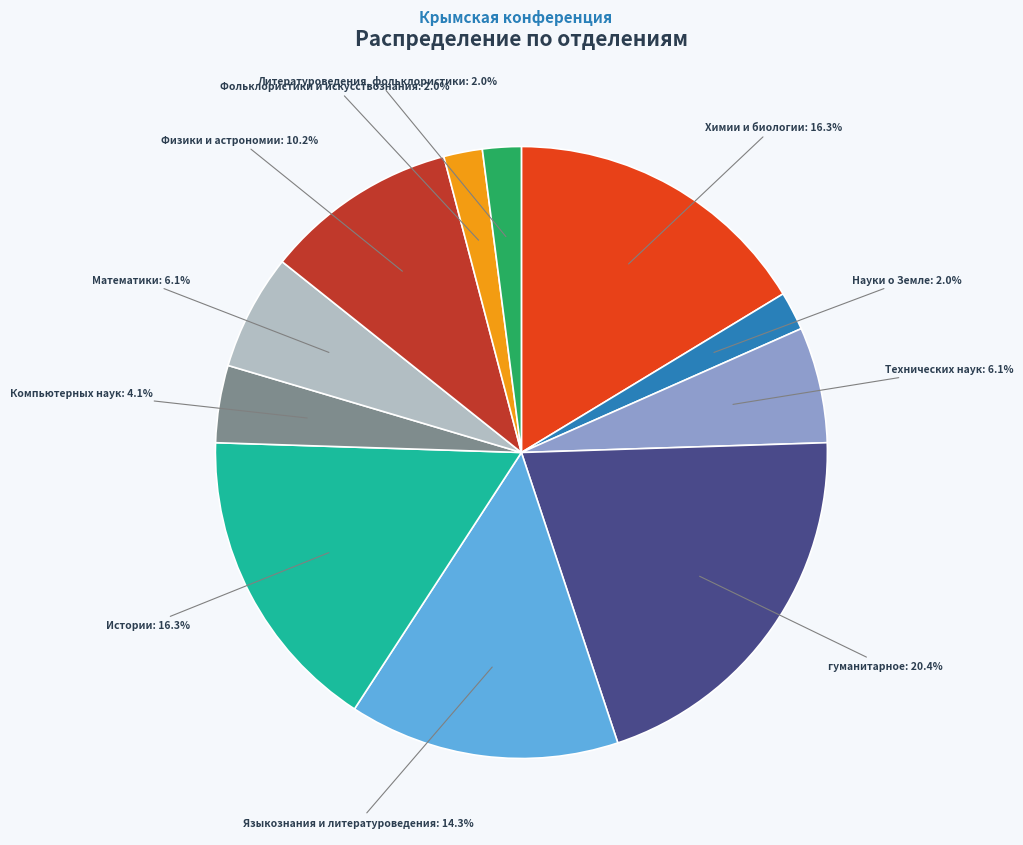

What is the largest slice in the pie chart?

гуманитарное